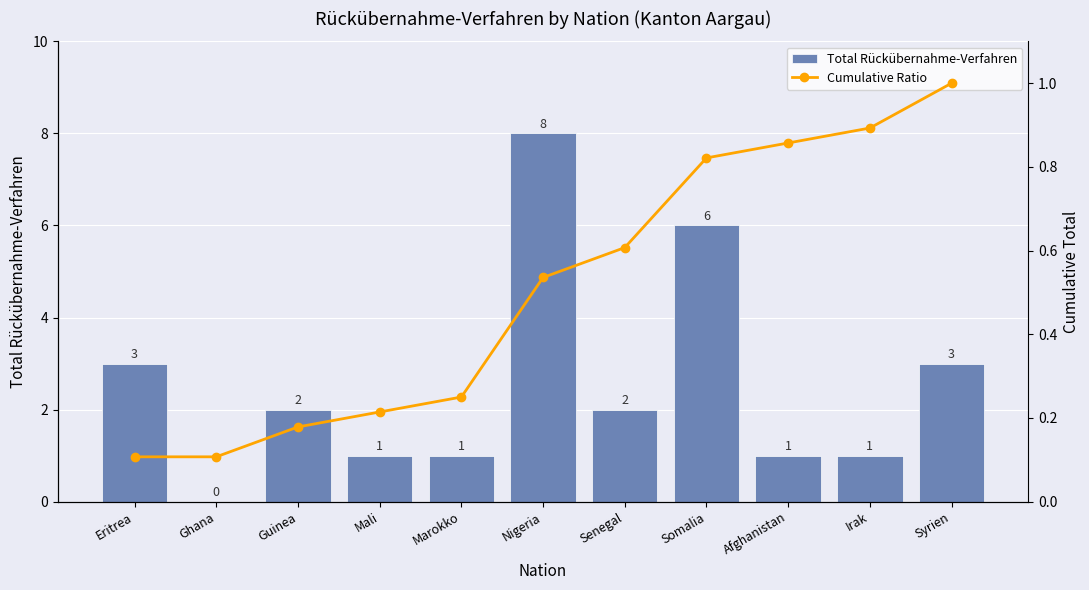

At which label does Total Rückübernahme-Verfahren first exceed 2?

Eritrea